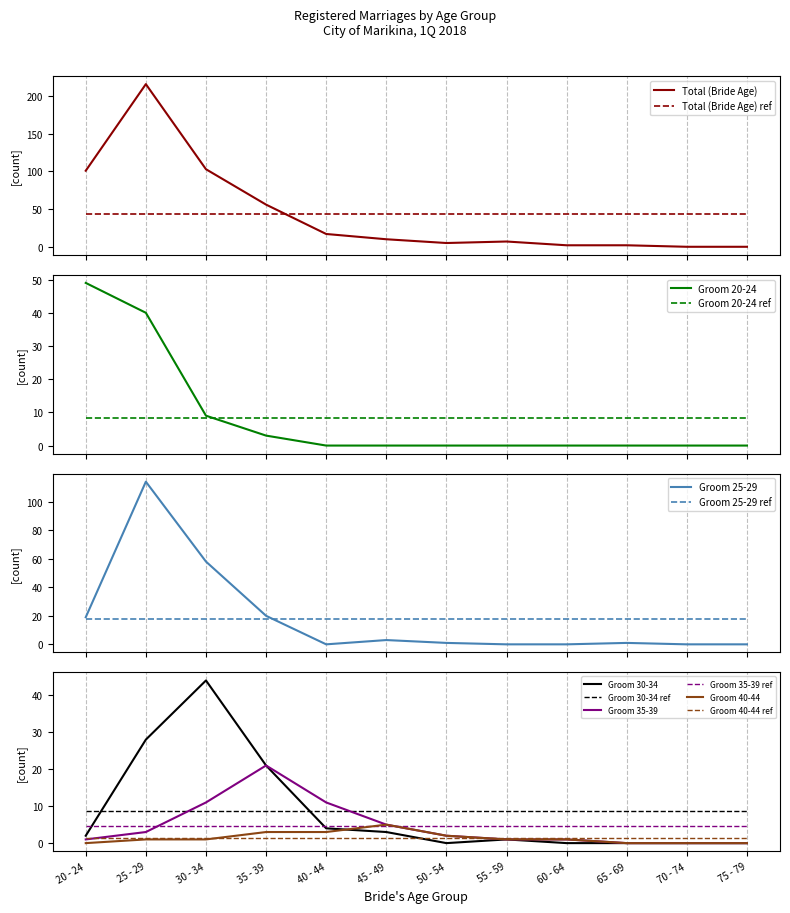

What is the sum of the Groom 35-39 values at 65 - 69 and 55 - 59?

1.0